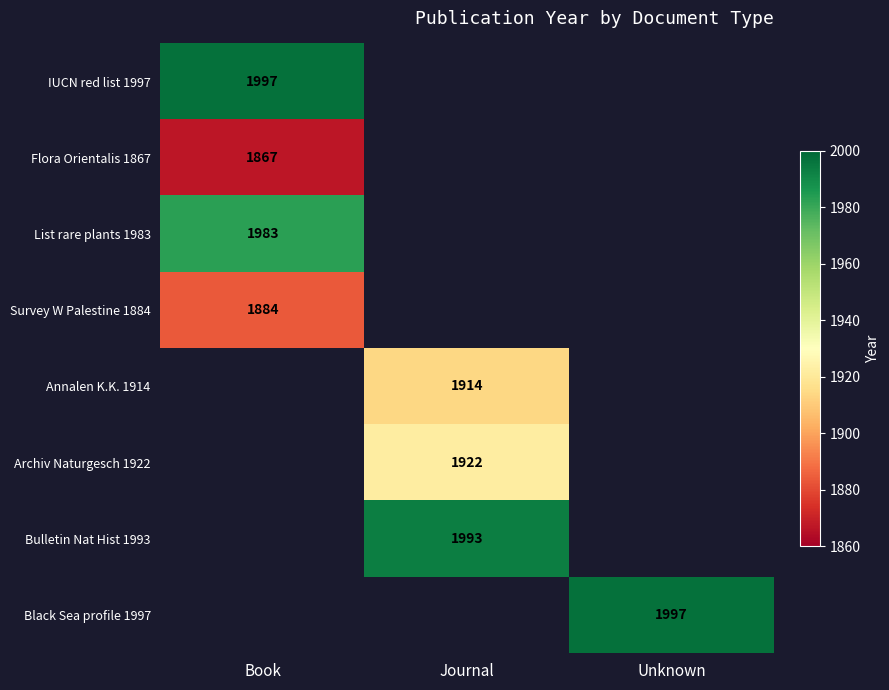

The Archiv Naturgesch 1922 series shows 3044 at Journal. True or false?

False